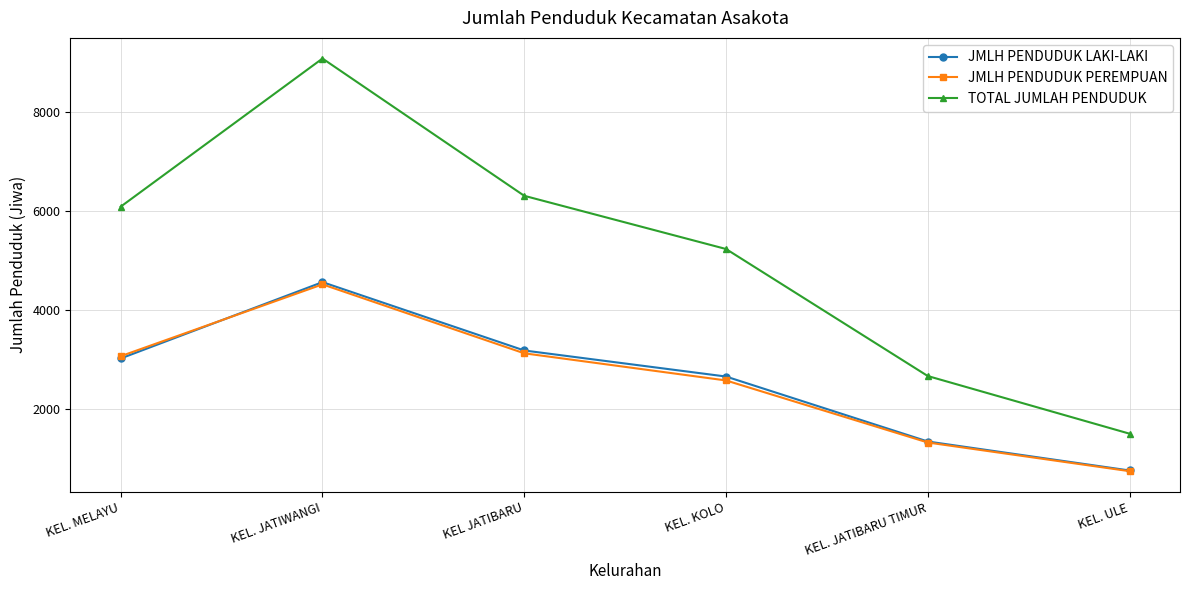

Is this an area chart (filled region under the line)?

No